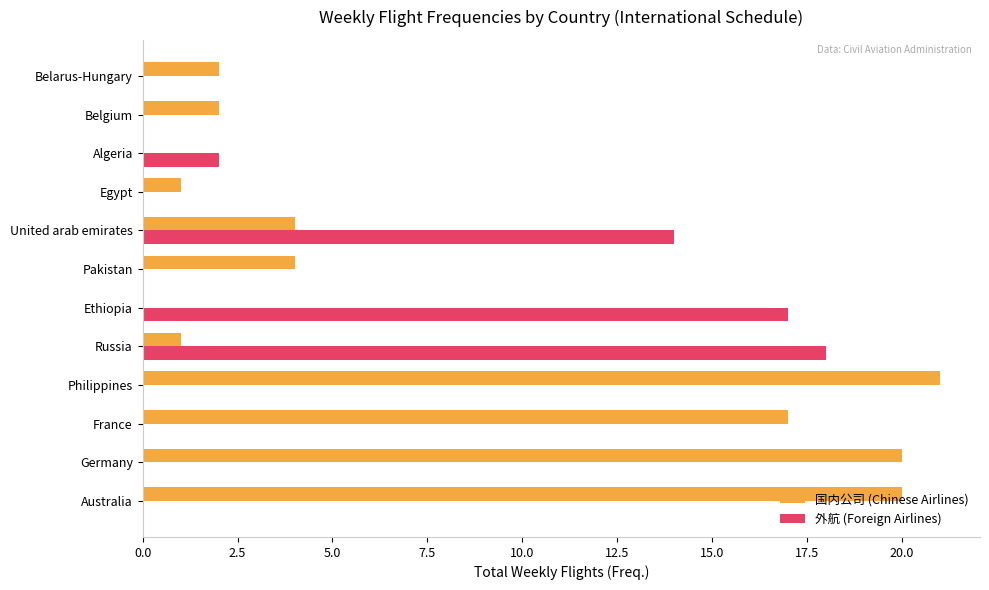

Which category has the highest value across all series?

Philippines